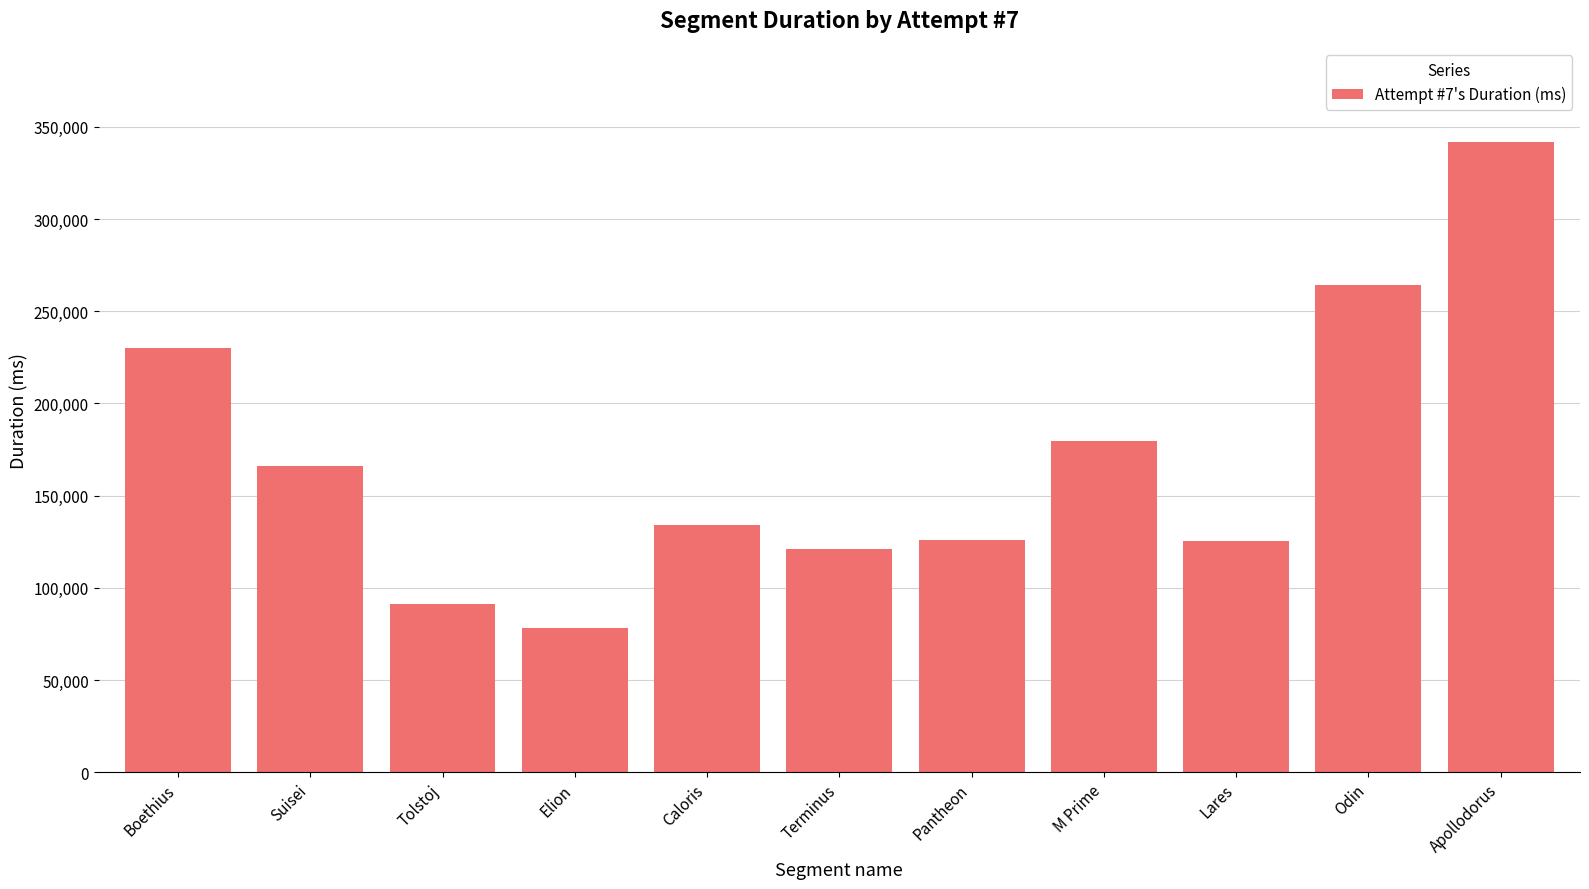

Where is the data nearest to the value 209861?

Boethius